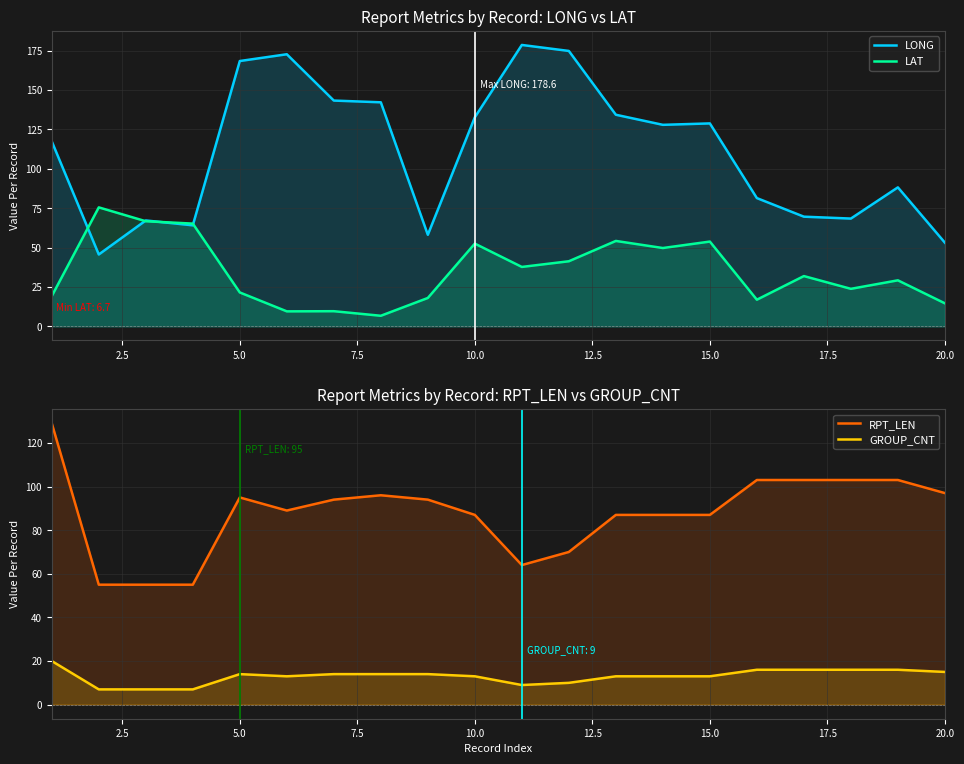

Which series has the largest total across all categories?

LONG